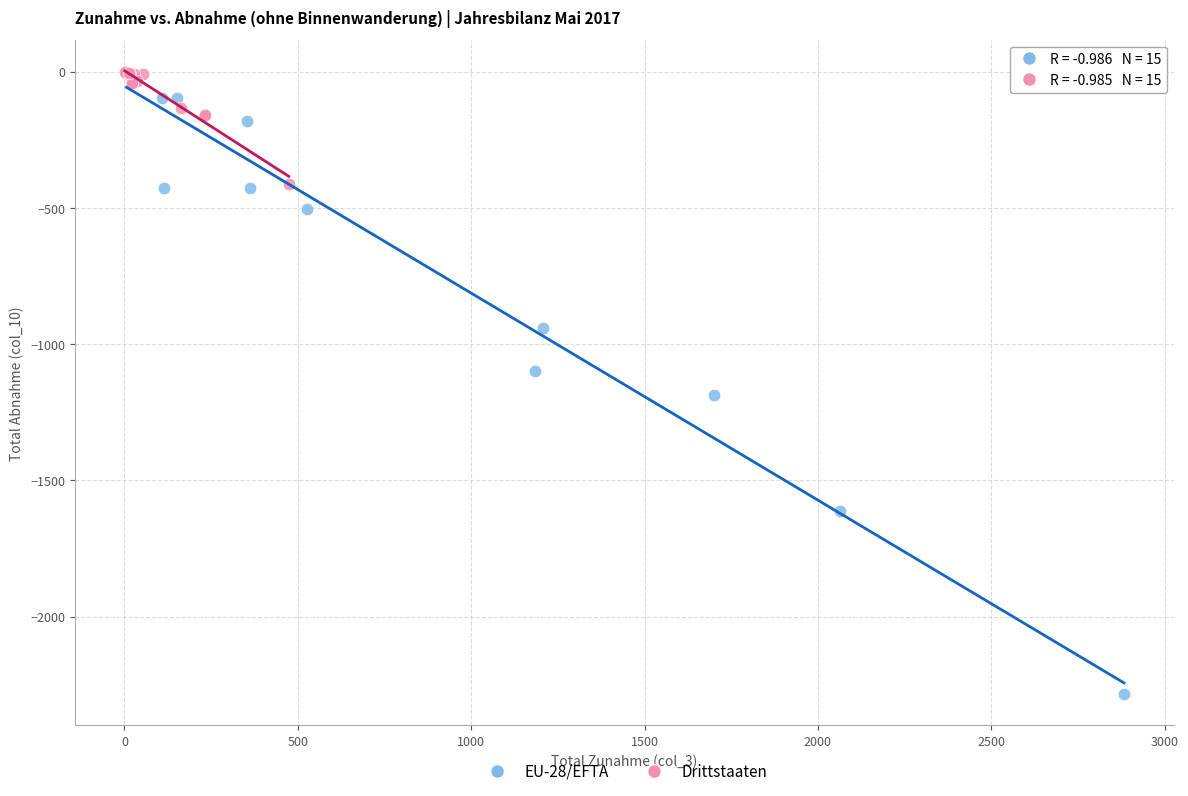

Which series has the largest Y range (max minus min)?

EU-28/EFTA